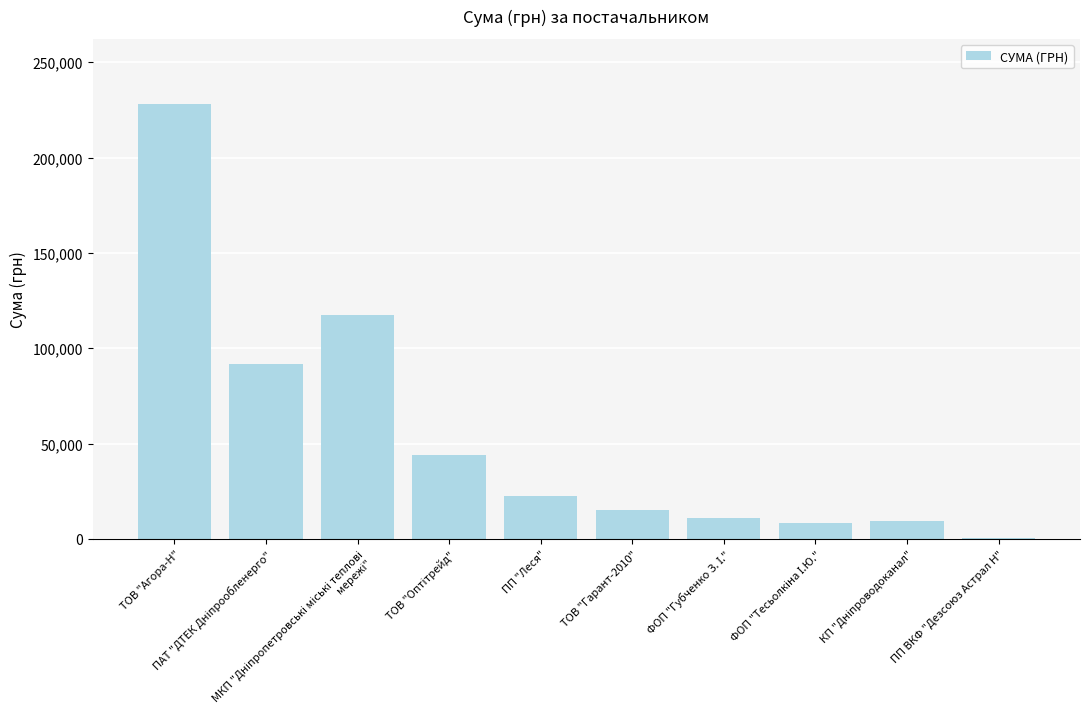

What position from the right is ПП ВКФ "Дезсоюз Астрал Н"?

1